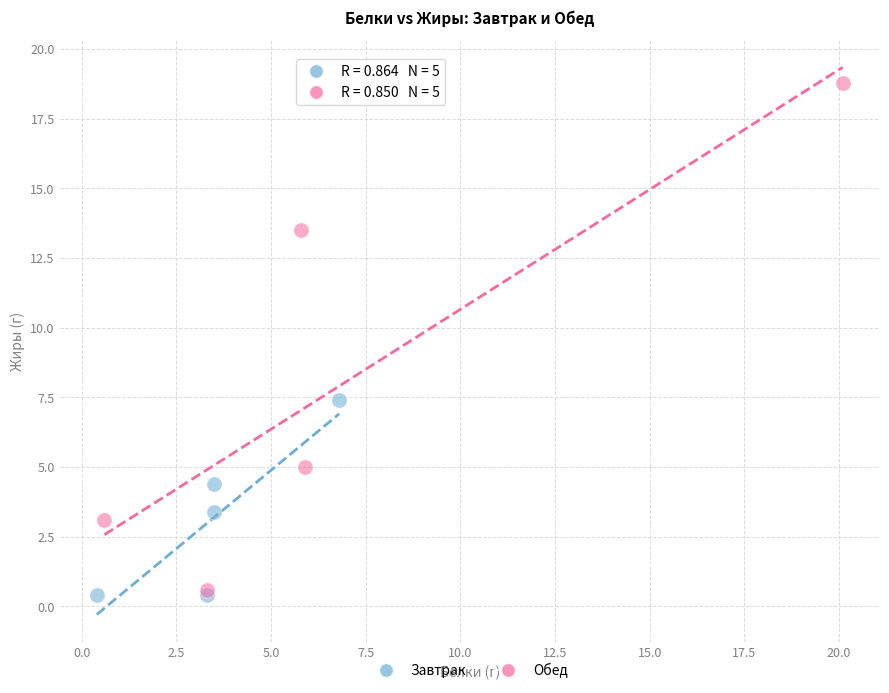

Which series has the widest spread of Y values?

Обед